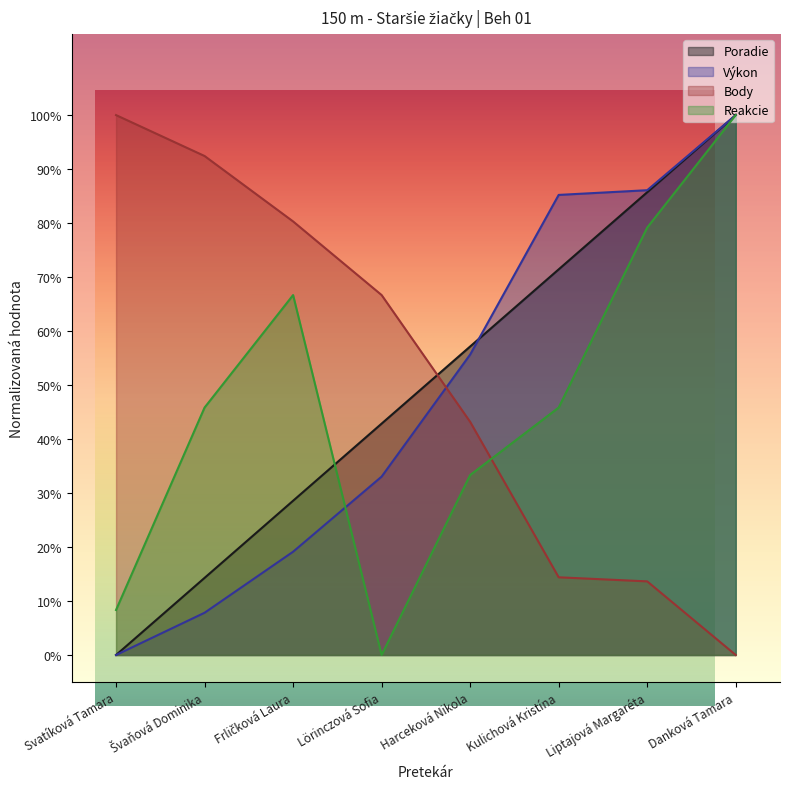

Where do Body and Výkon first cross each other?

Lörinczová Sofia and Harceková Nikola